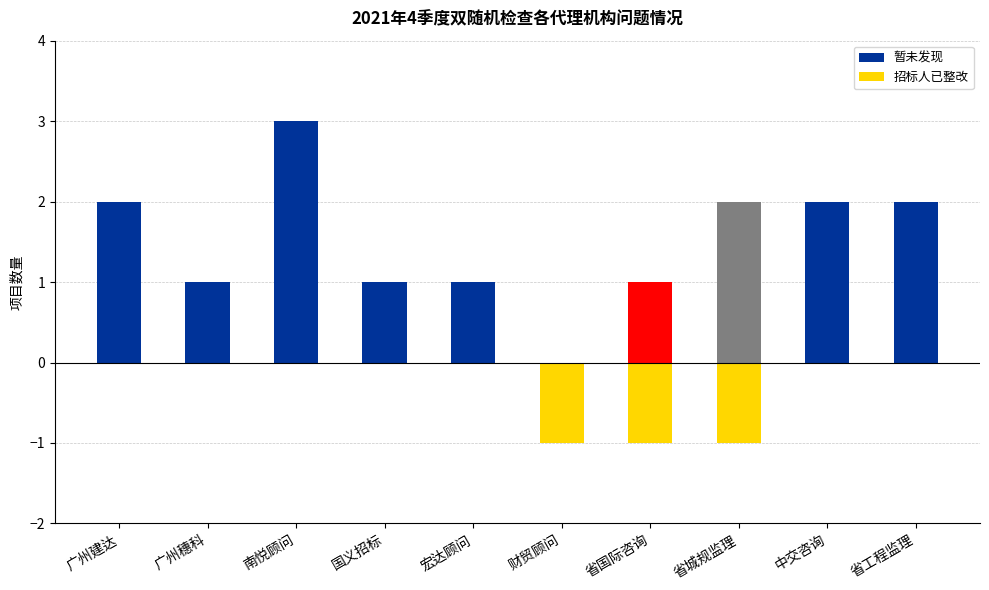

What is the difference between the second highest and second lowest values in the 暂未发现 series?

1